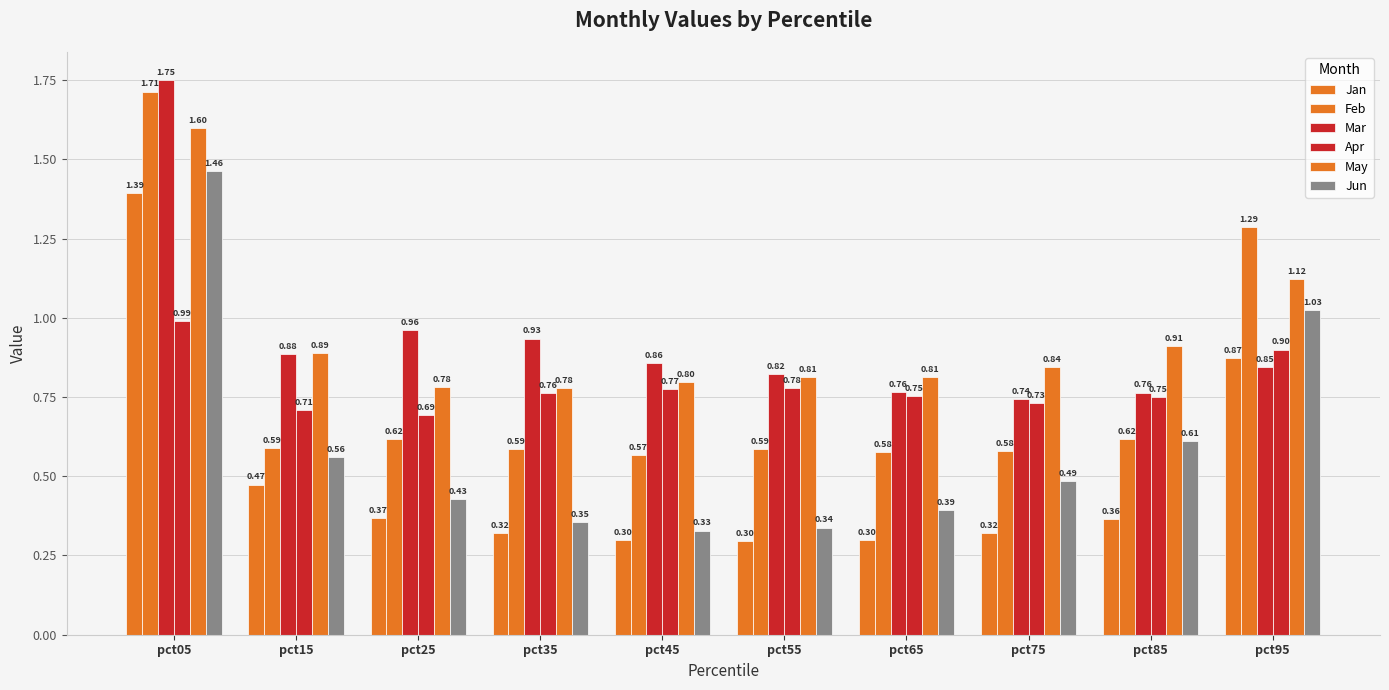

At pct15, list the series in order from largest to smallest.

May, Mar, Apr, Feb, Jun, Jan